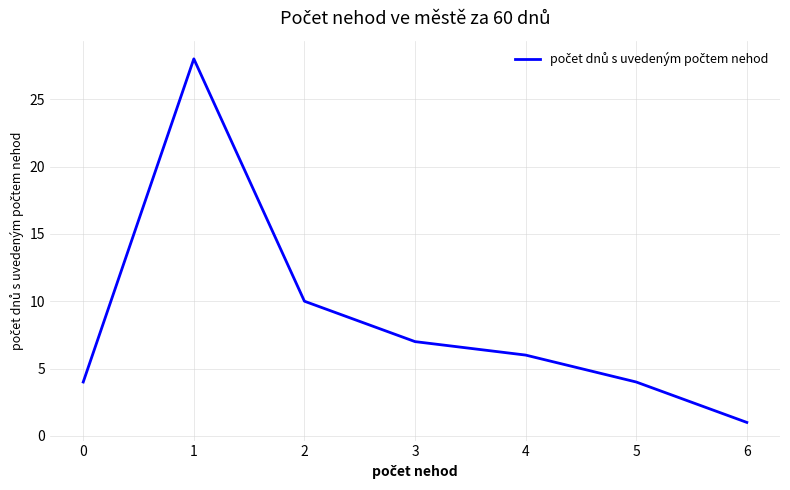

What is the change in value from 0 to 3?

+3